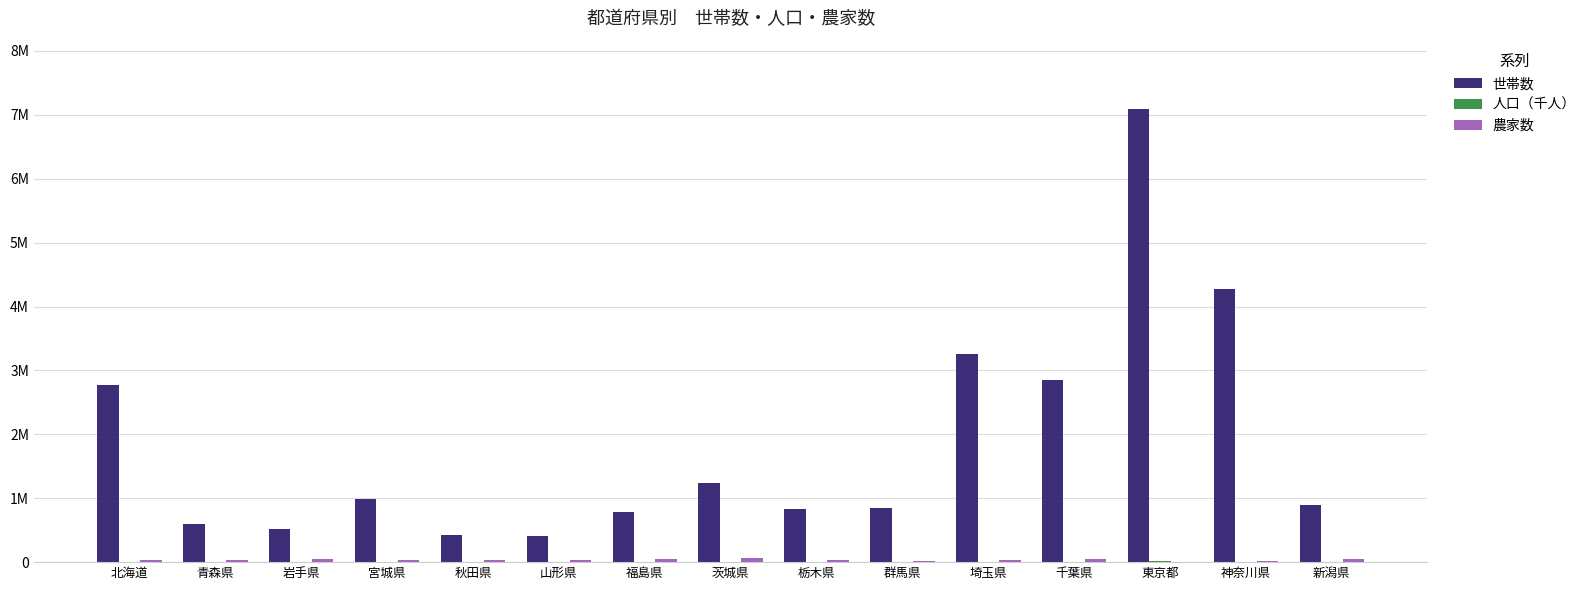

Between 神奈川県 and 栃木県, which is larger?

神奈川県